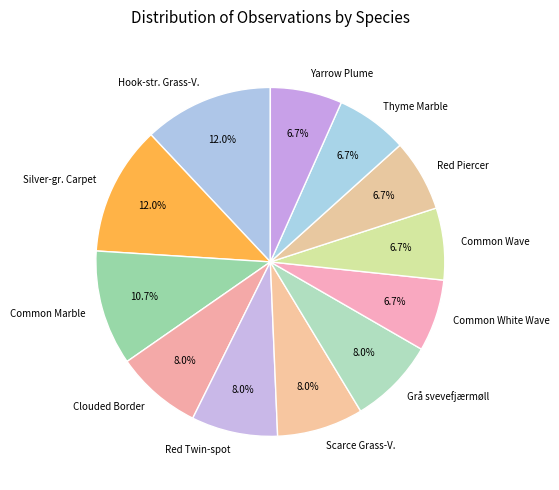

What is the ratio of the value at Common Wave to the value at Thyme Marble?

1.0